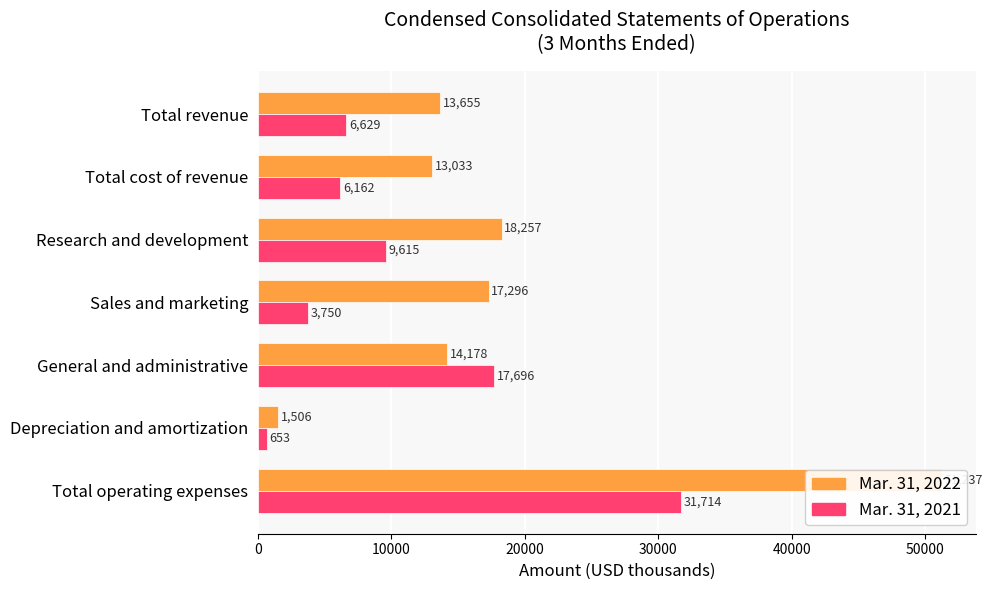

Is the value of Mar. 31, 2022 at Total operating expenses greater than the value of Mar. 31, 2021 at Total revenue?

Yes